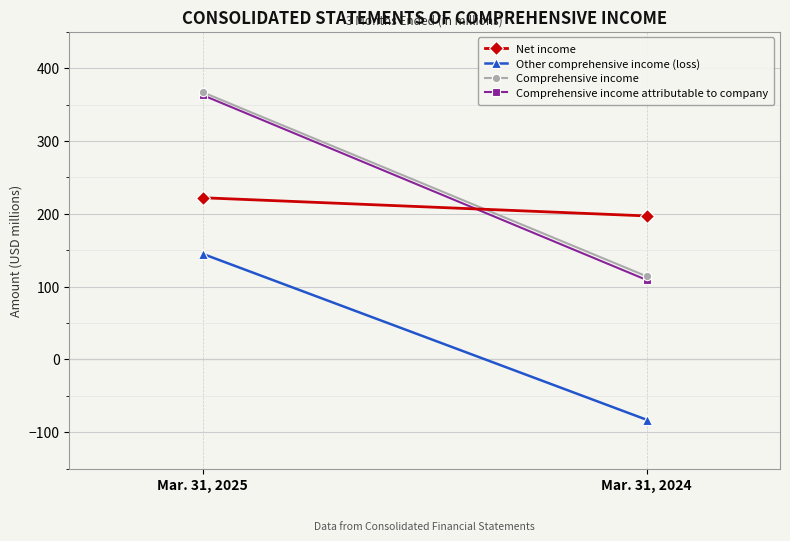

Reading left to right, transcribe all the data shown in this chart.

Net income: Mar. 31, 2025=222	Mar. 31, 2024=197
Other comprehensive income (loss): Mar. 31, 2025=145	Mar. 31, 2024=-83
Comprehensive income: Mar. 31, 2025=367	Mar. 31, 2024=114
Comprehensive income attributable to company: Mar. 31, 2025=363	Mar. 31, 2024=109